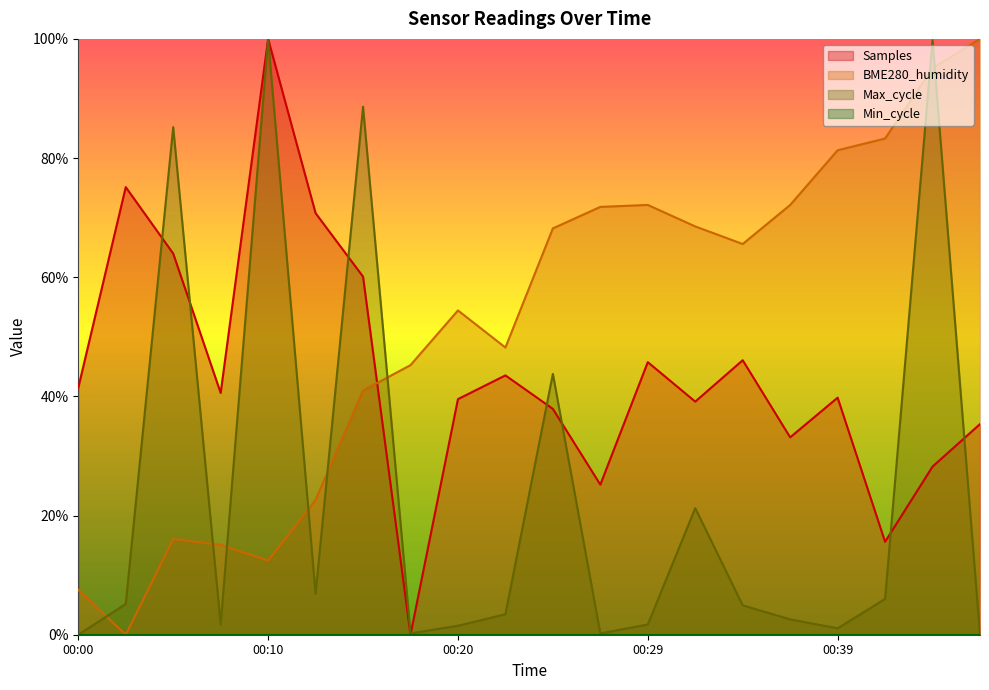

At how many categories does at least one series exceed 0?

20